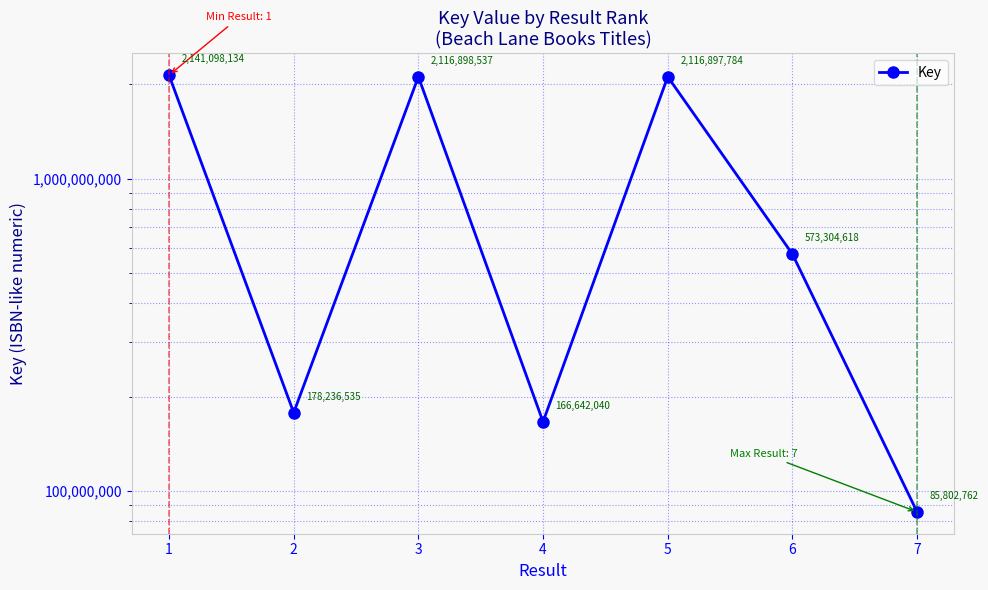

What is the value of the 1st point from the left?

2141098134